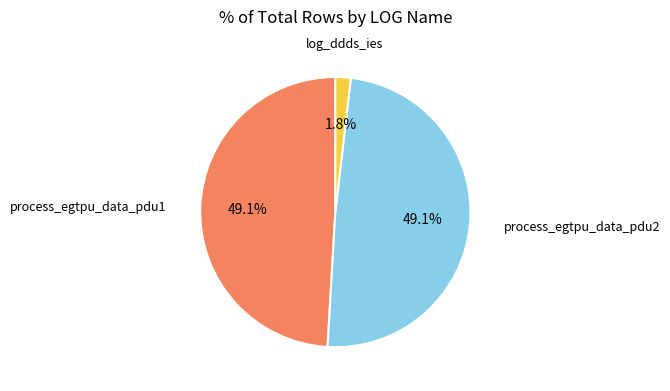

What percentage is the process_egtpu_data_pdu1 slice, to the nearest percent?

49%